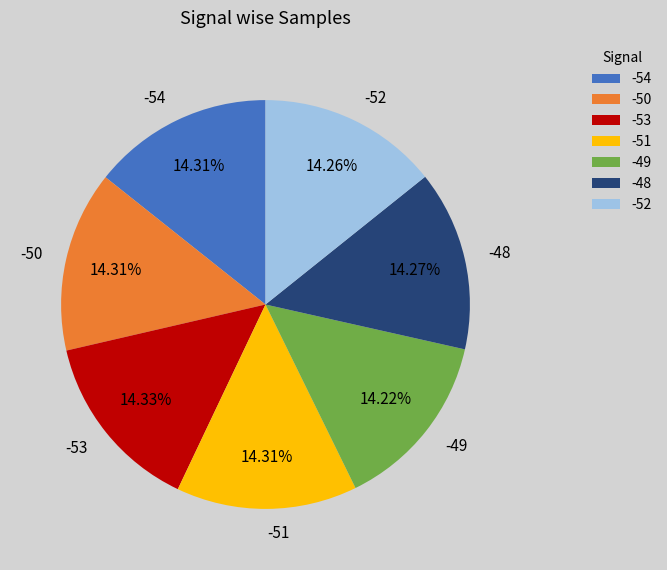

Approximately how many times larger is the value at -53 compared to -50?

1.0